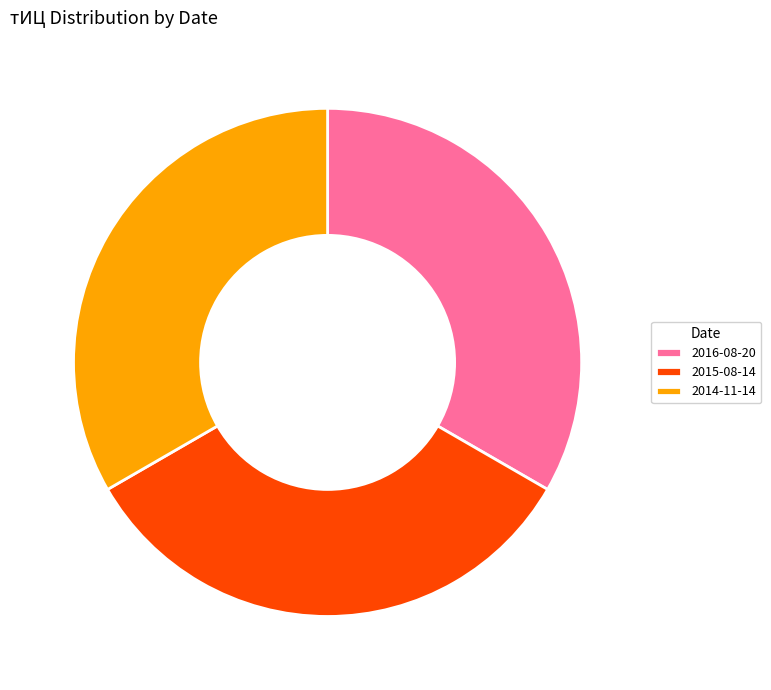

Do 2015-08-14 and 2014-11-14 together represent more than half of the pie?

Yes